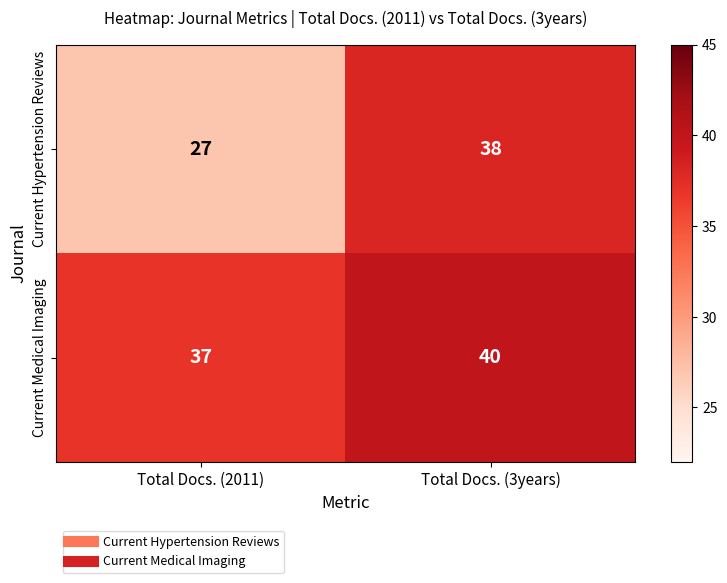

Reading right to left, what are all the values shown in this chart?

Current Hypertension Reviews: Total Docs. (3years)=38	Total Docs. (2011)=27
Current Medical Imaging: Total Docs. (3years)=40	Total Docs. (2011)=37